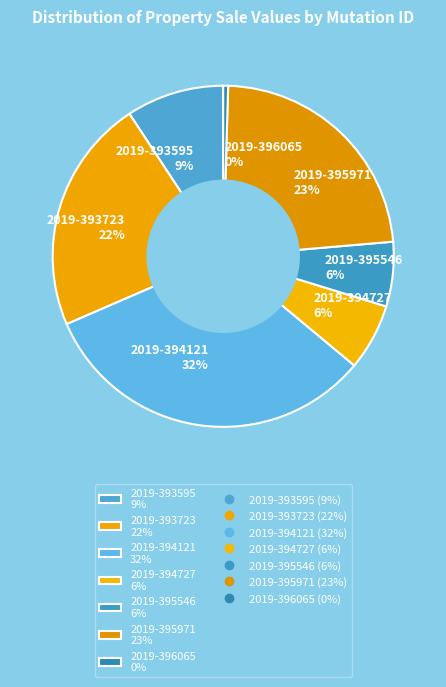

Is it true that 2019-393723 is 22% of the pie?

True